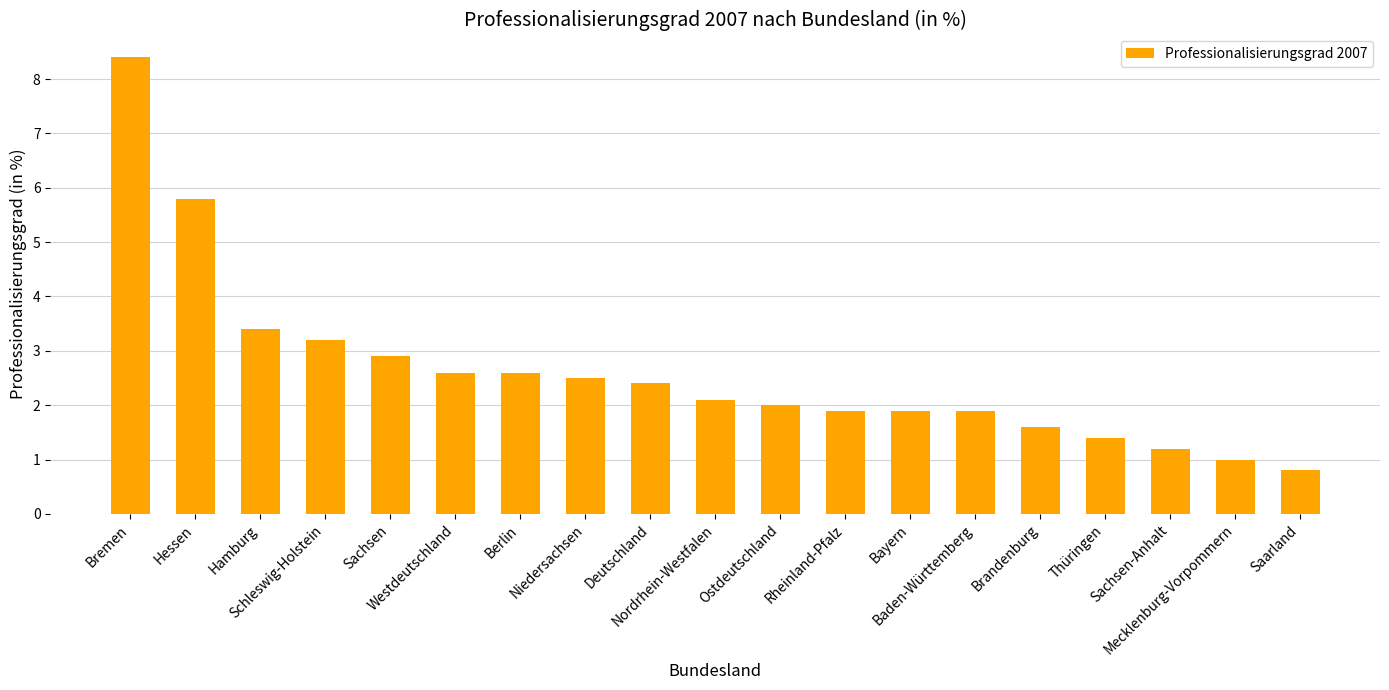

What is the greatest value displayed?

8.4